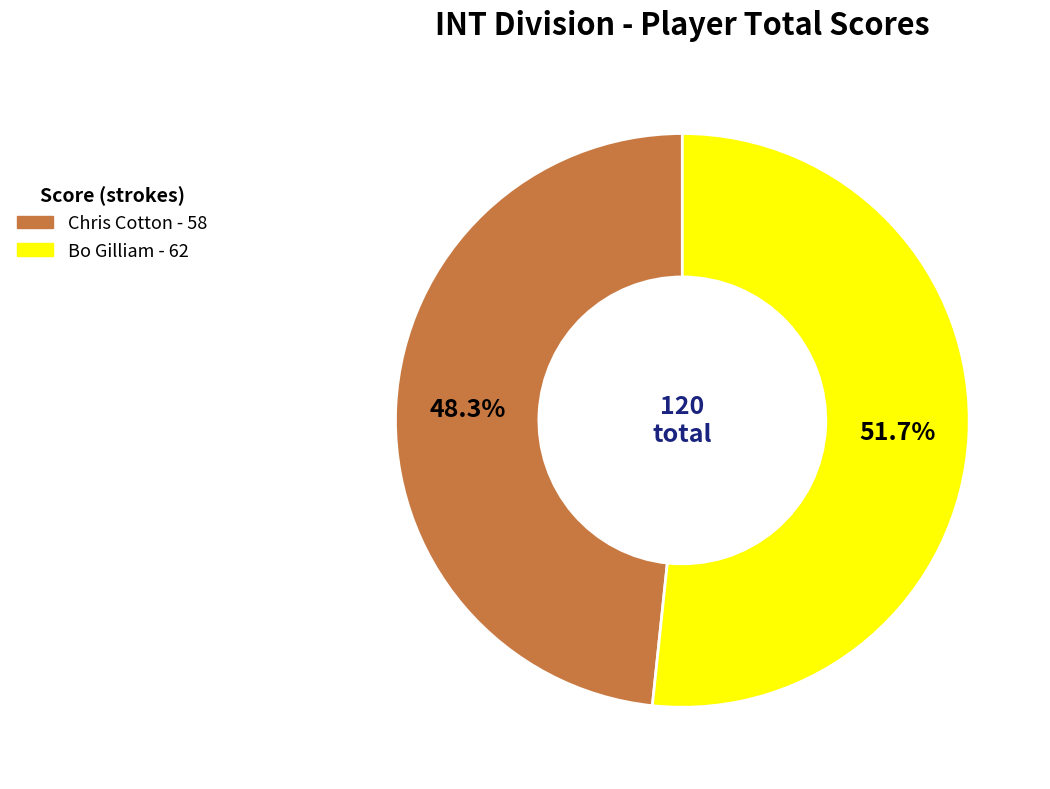

True or false: Bo Gilliam accounts for 59% of the total.

False